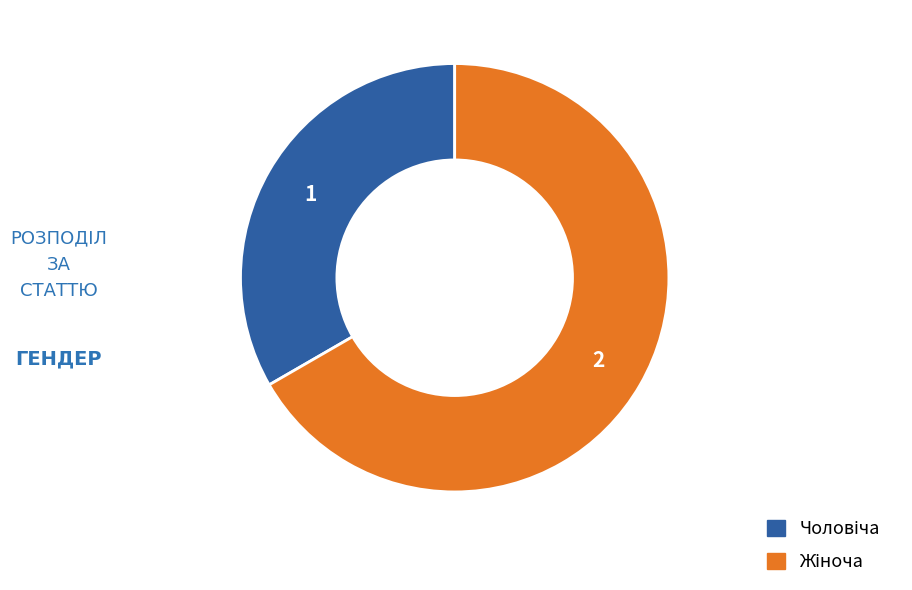

Is there a majority slice in this chart?

Yes